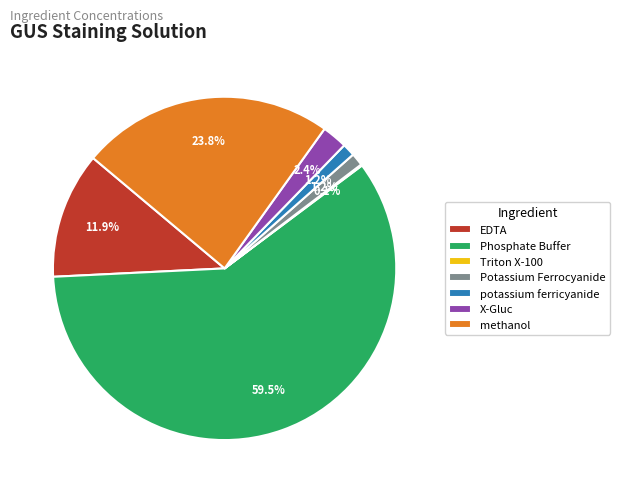

Do potassium ferricyanide and EDTA together represent more than half of the pie?

No